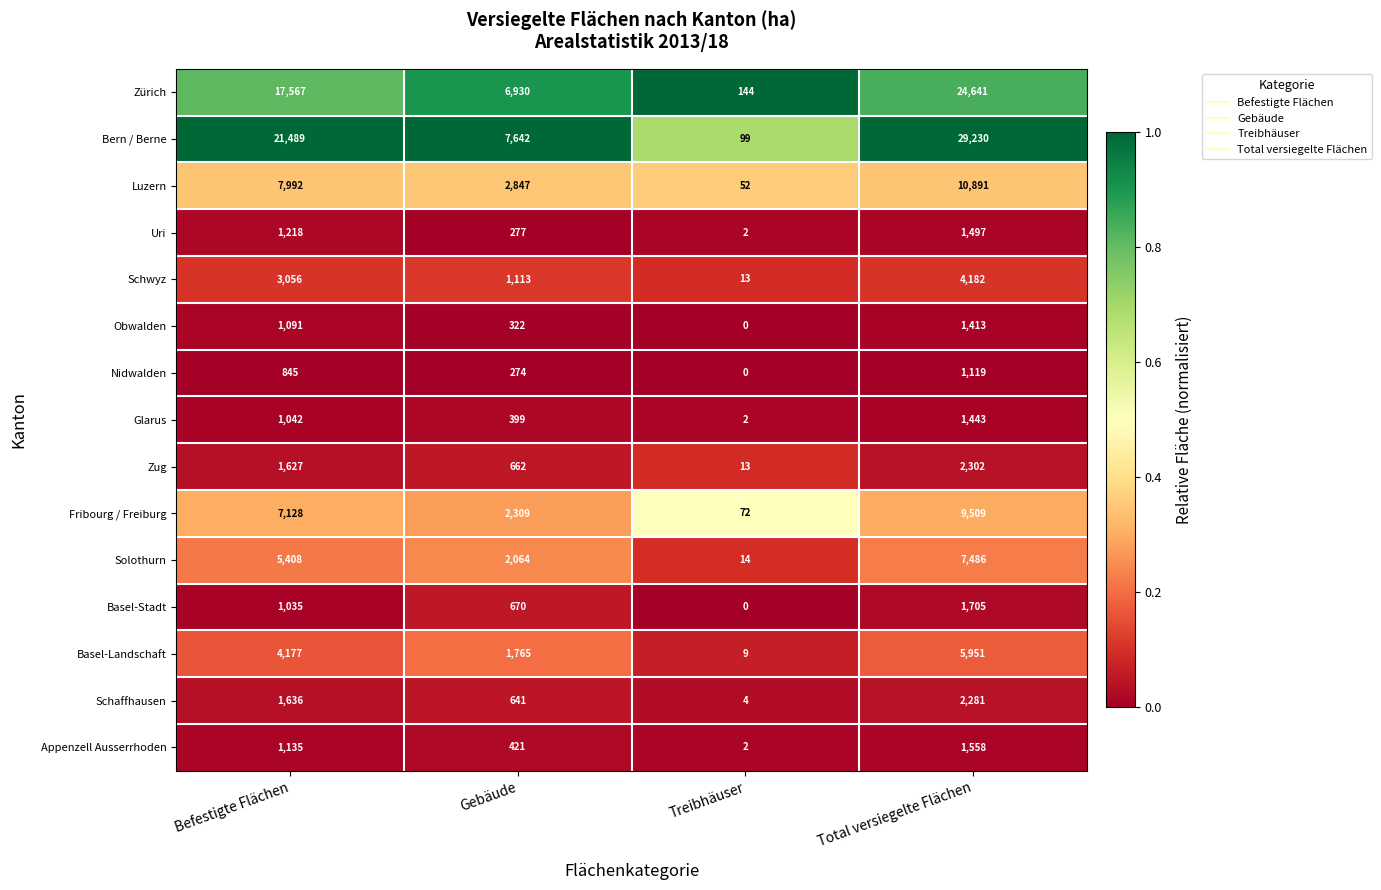

At which category is the sum across all series the highest?

Total versiegelte Flächen